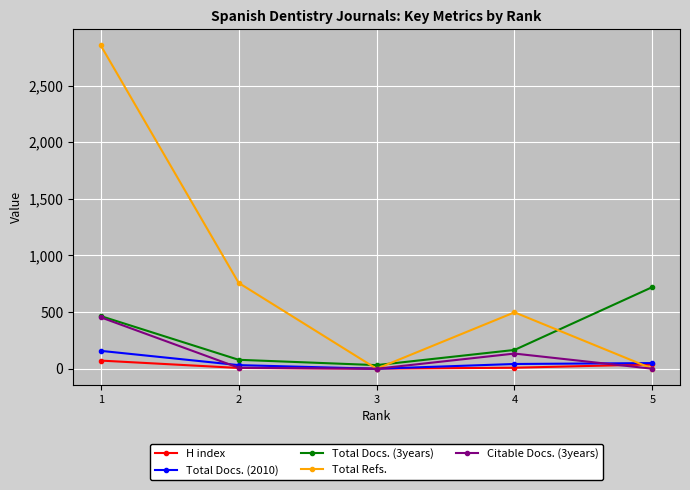

Is the value of Total Docs. (3years) at 2 greater than the value of Total Refs. at 2?

No